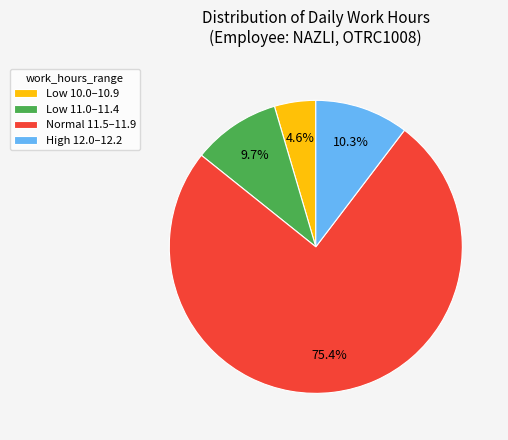

Between Normal 11.5–11.9 and Low 11.0–11.4, which is larger?

Normal 11.5–11.9